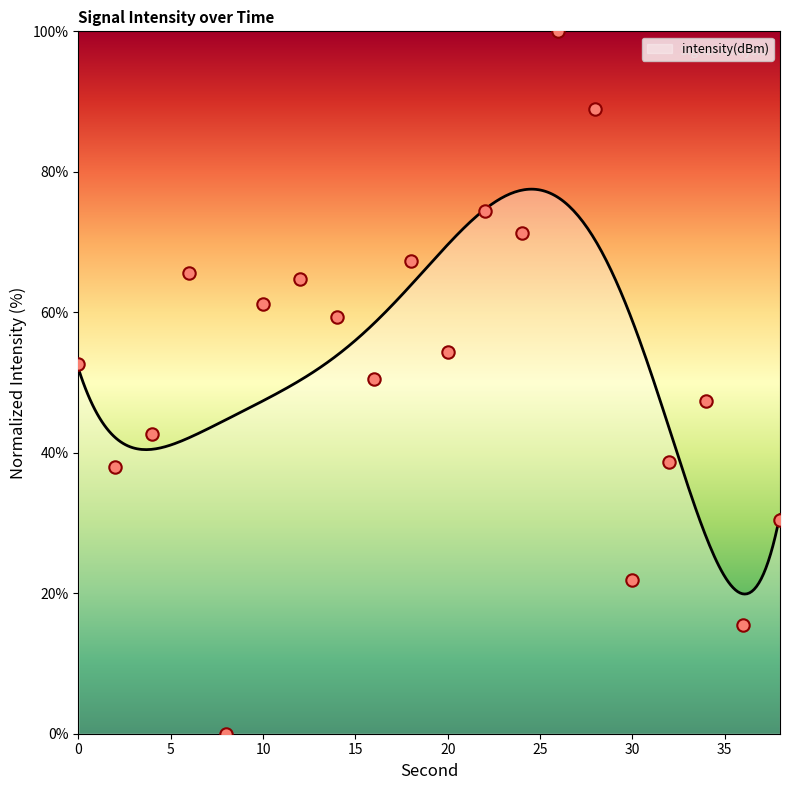

Approximately how many times larger is the value at 10 compared to 0?

1.2